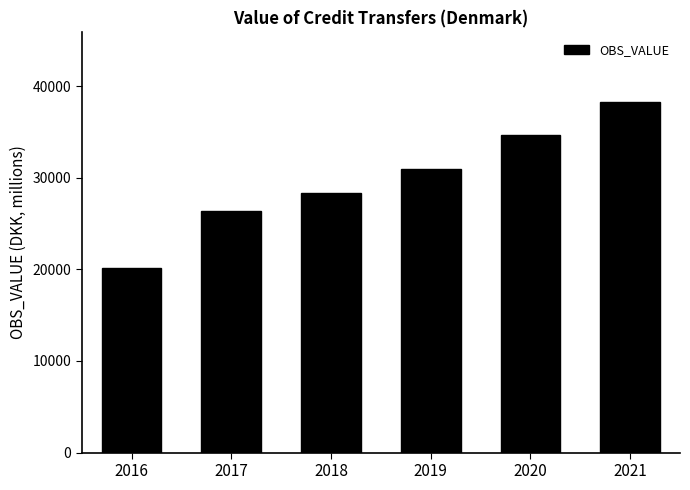

What is the average value?

29788.9